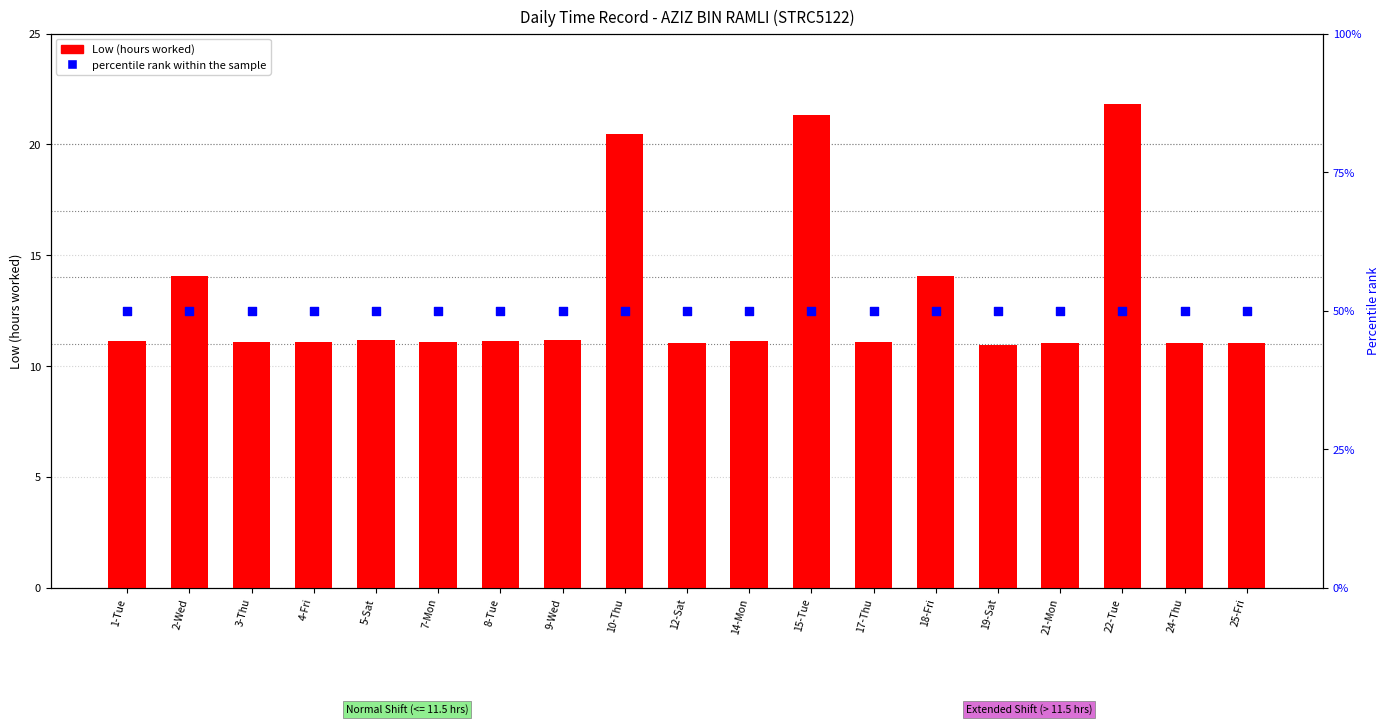

What are all the series names shown in the legend?

Low (hours worked), percentile rank within the sample